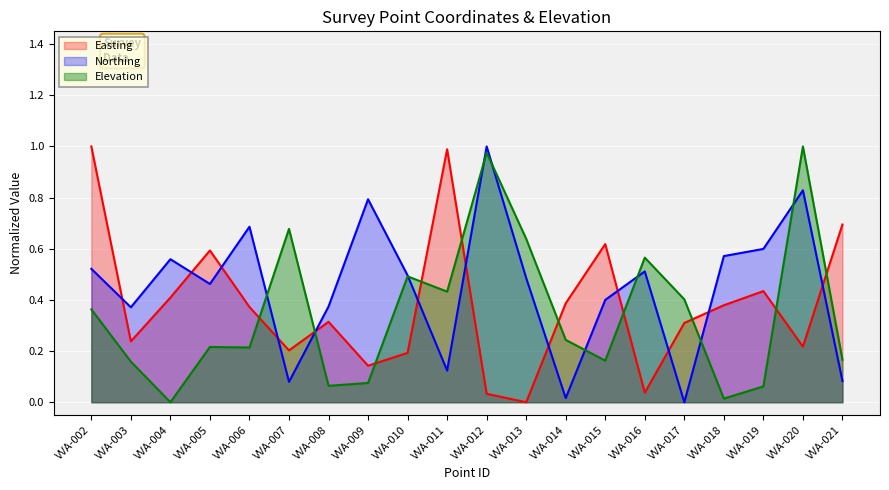

Reading left to right, what are all the values shown in this chart?

Easting: VVA-002=1.0	VVA-003=0.2	VVA-004=0.4	VVA-005=0.6	VVA-006=0.4	VVA-007=0.2	VVA-008=0.3	VVA-009=0.1	VVA-010=0.2	VVA-011=1.0	VVA-012=0.0	VVA-013=0.0	VVA-014=0.4	VVA-015=0.6	VVA-016=0.0	VVA-017=0.3	VVA-018=0.4	VVA-019=0.4	VVA-020=0.2	VVA-021=0.7
Northing: VVA-002=0.5	VVA-003=0.4	VVA-004=0.6	VVA-005=0.5	VVA-006=0.7	VVA-007=0.1	VVA-008=0.4	VVA-009=0.8	VVA-010=0.5	VVA-011=0.1	VVA-012=1.0	VVA-013=0.5	VVA-014=0.0	VVA-015=0.4	VVA-016=0.5	VVA-017=0.0	VVA-018=0.6	VVA-019=0.6	VVA-020=0.8	VVA-021=0.1
Elevation: VVA-002=0.4	VVA-003=0.2	VVA-004=0.0	VVA-005=0.2	VVA-006=0.2	VVA-007=0.7	VVA-008=0.1	VVA-009=0.1	VVA-010=0.5	VVA-011=0.4	VVA-012=1.0	VVA-013=0.6	VVA-014=0.2	VVA-015=0.2	VVA-016=0.6	VVA-017=0.4	VVA-018=0.0	VVA-019=0.1	VVA-020=1.0	VVA-021=0.2